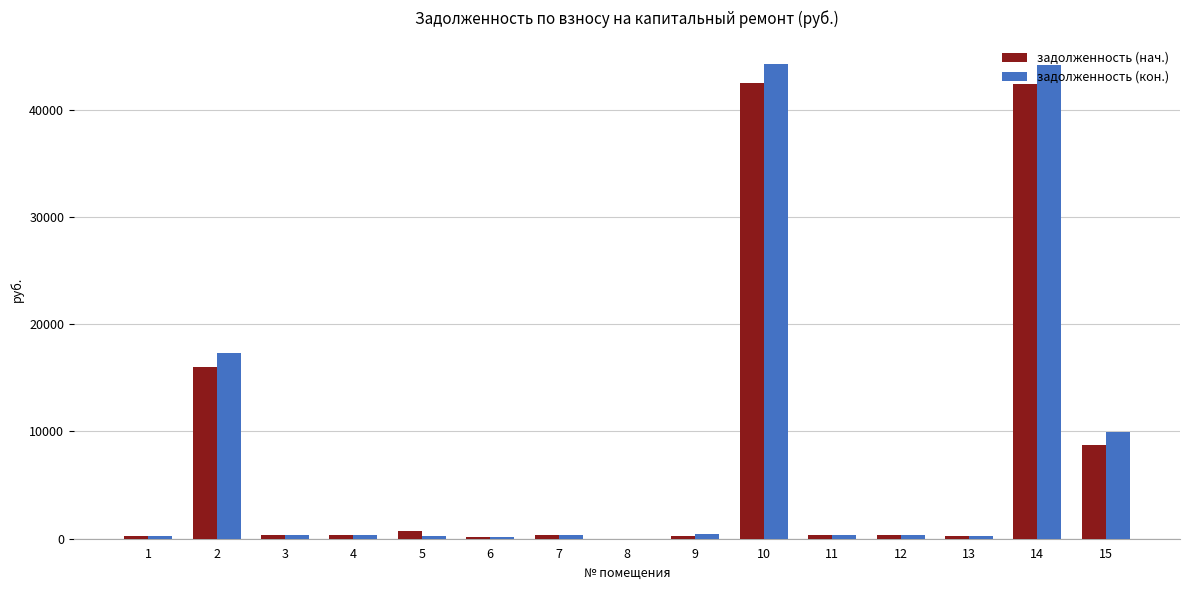

Which series changed the most between 2 and 12?

задолженность (кон.)